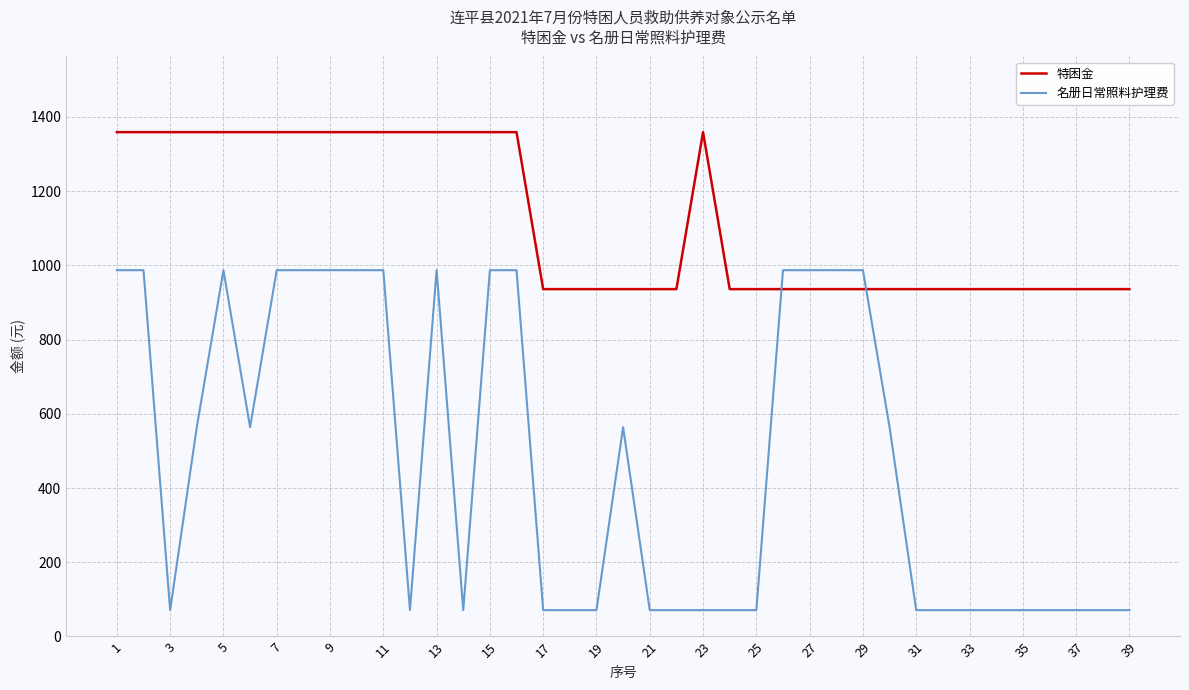

Which series has the widest spread of values?

名册日常照料护理费